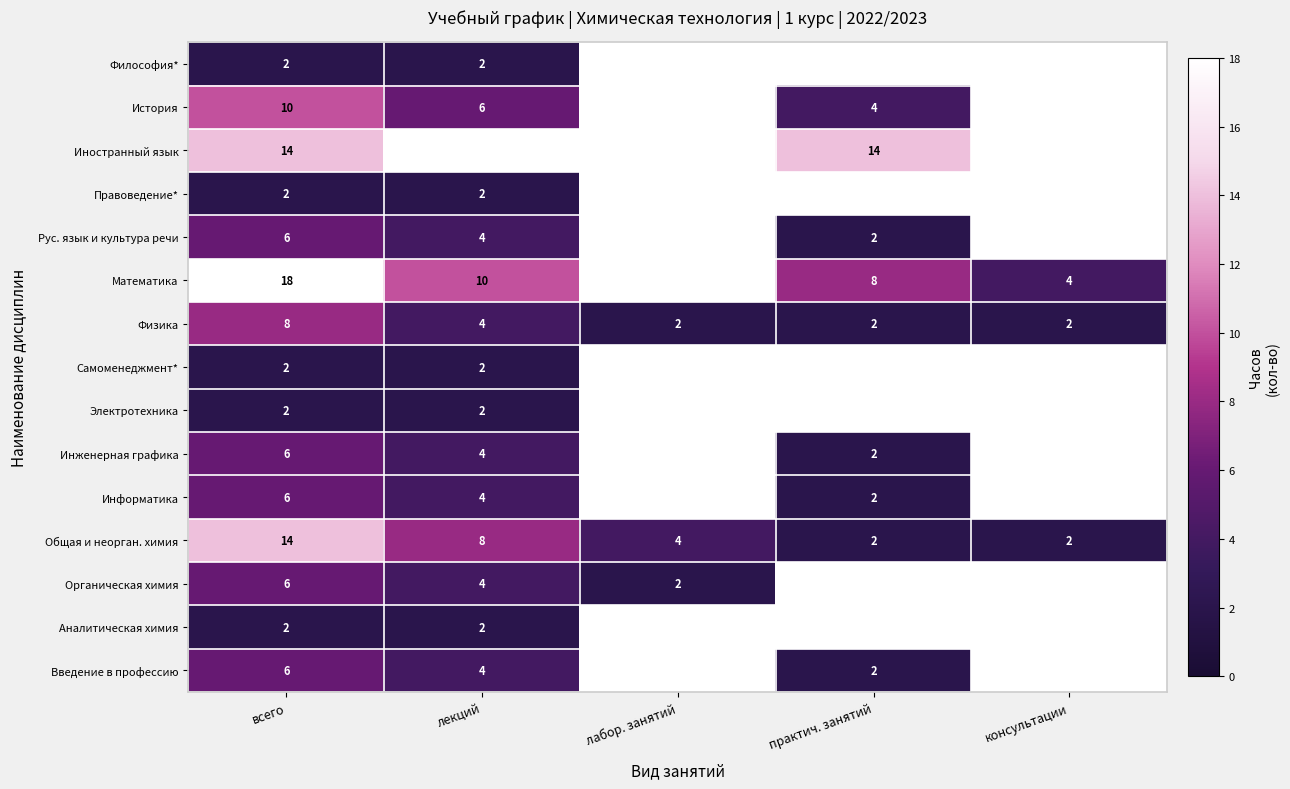

The value of Математика at всего is 26. True or false?

False